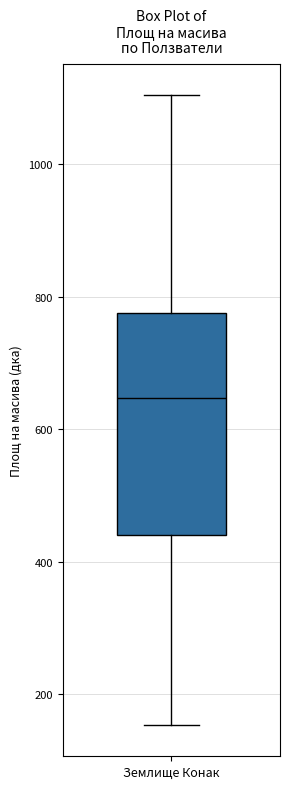

Read this box plot against the y-axis: the position of the median line, the range covered by the box, and the ends of both whiskers. The values are not printed on the chart, so give them approximately, as read against the axis.

median 640, box 440 to 780, whiskers 160 to 1100